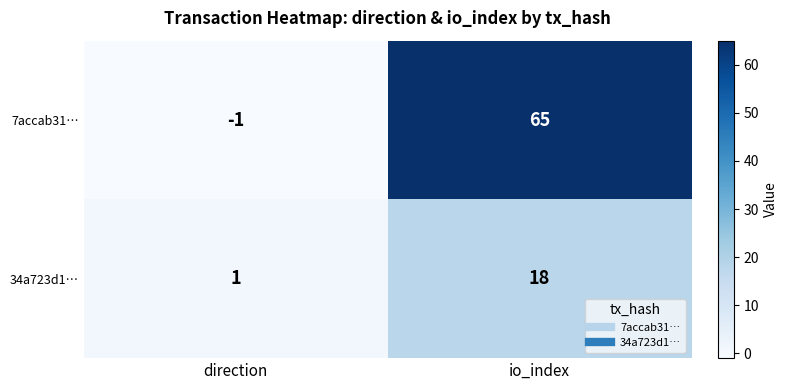

Reading left to right, what are all the values shown in this chart?

7accab31…: direction=-1	io_index=65
34a723d1…: direction=1	io_index=18